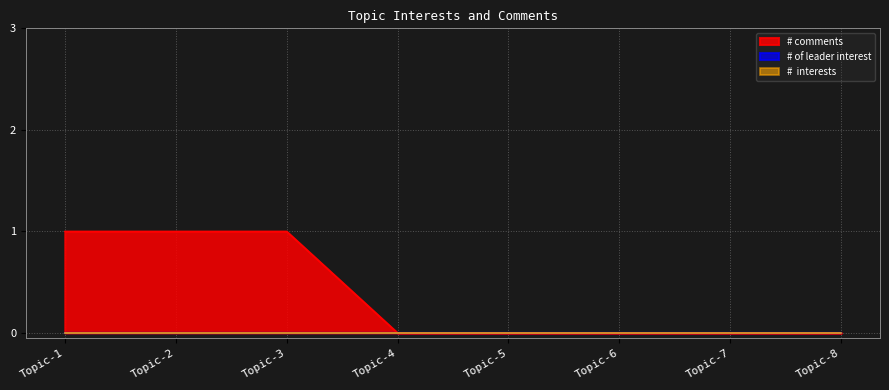

What is the difference between the second highest and minimum values in the # comments series?

1